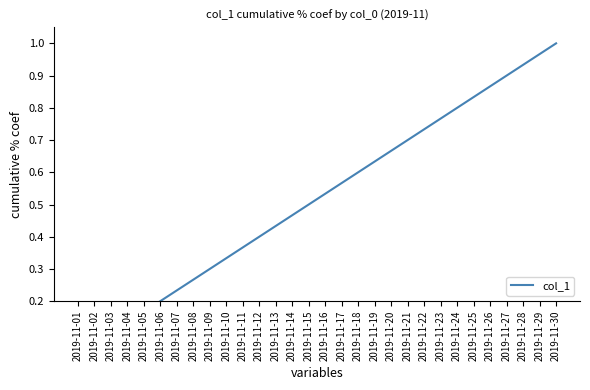

What is the average value?

0.5